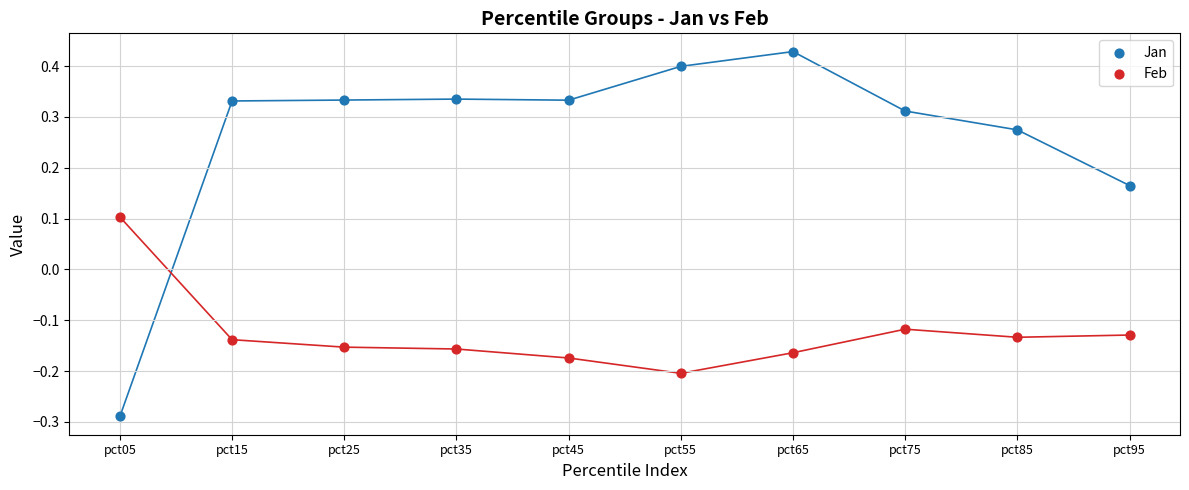

Across all data points, what is the range of Y values (max minus min)?

0.7